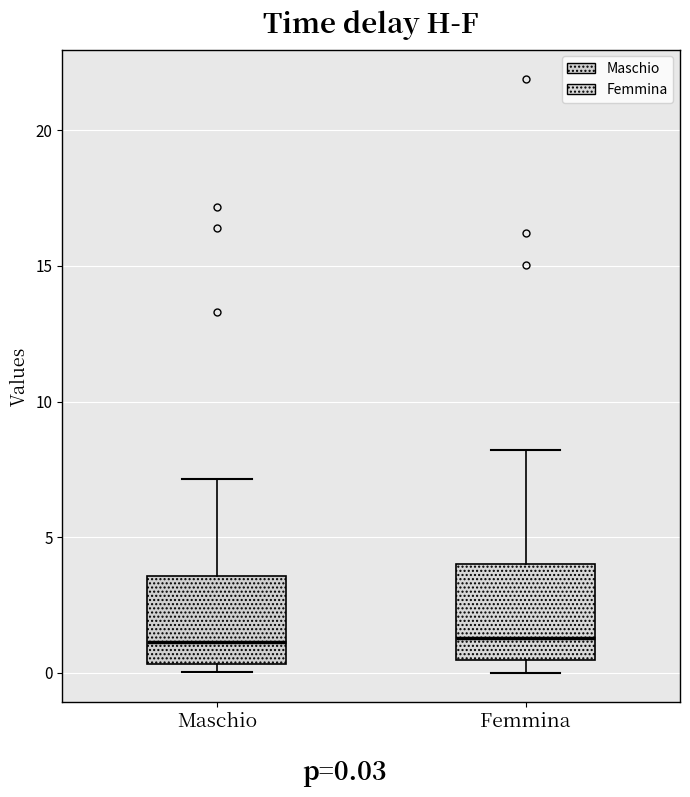

Where does the upper whisker of the box for Femmina end on the y-axis? The values are not printed on the chart, so give them approximately, as read against the axis.

8.0